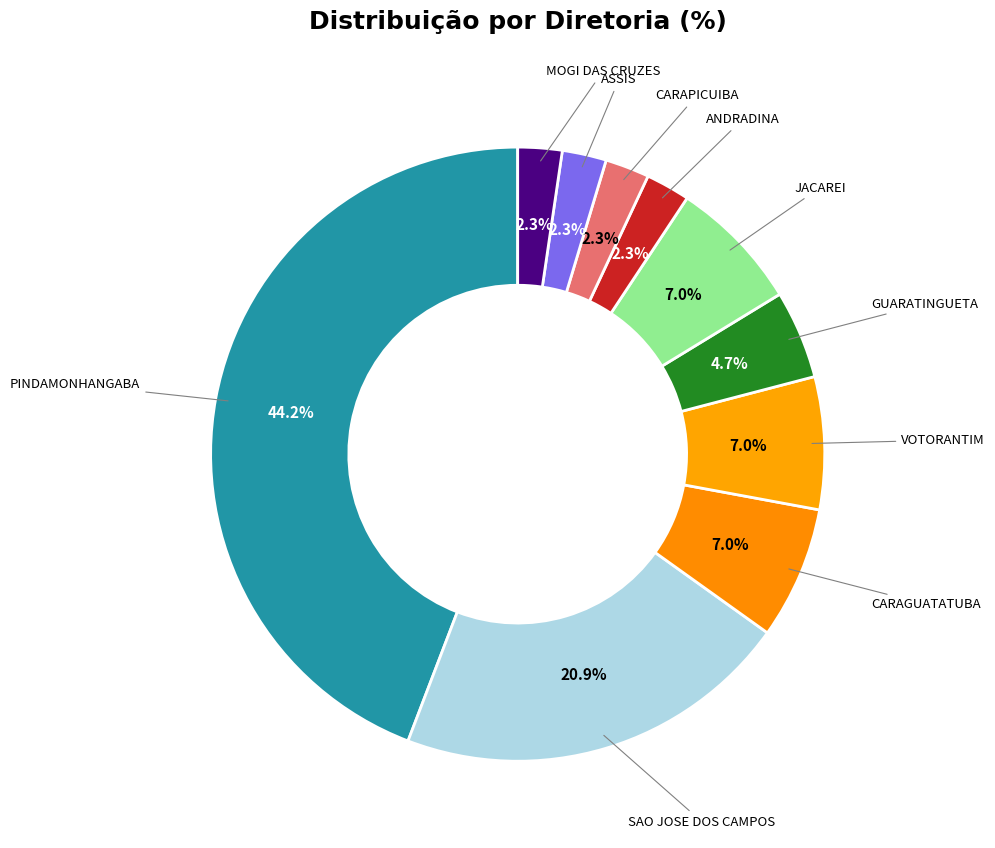

How many slices are in this pie chart?

10